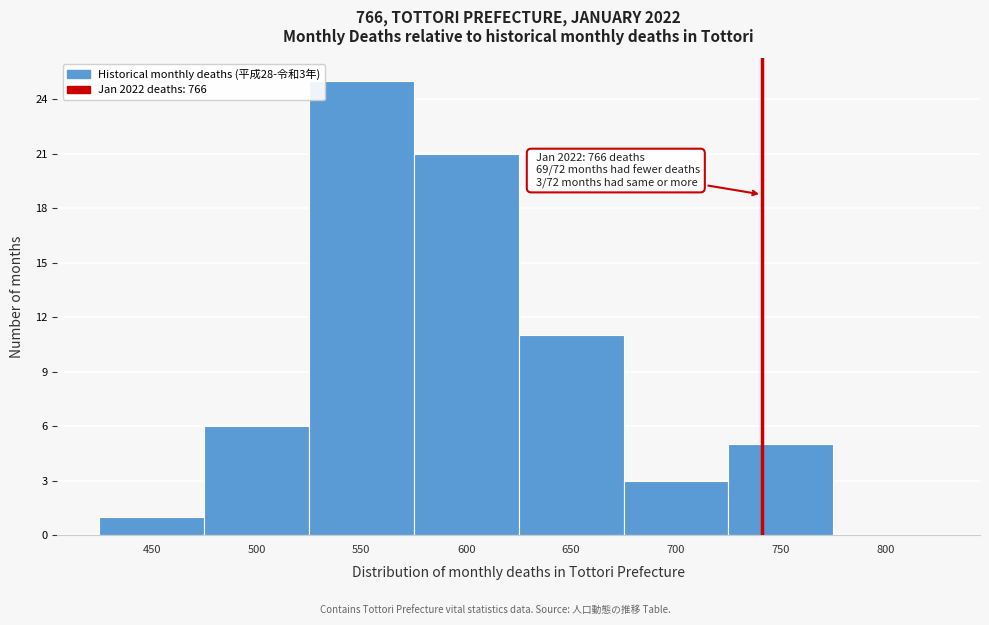

Reading left to right, what are all the values shown in this chart?

450=1	500=6	550=25	600=21	650=11	700=3	750=5	800=0